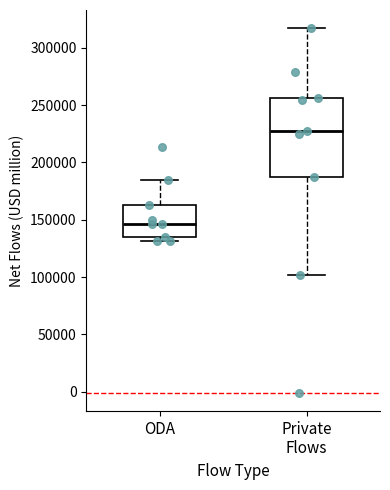

Where is the upper edge of the box for ODA on the y-axis? The values are not printed on the chart, so give them approximately, as read against the axis.

165000